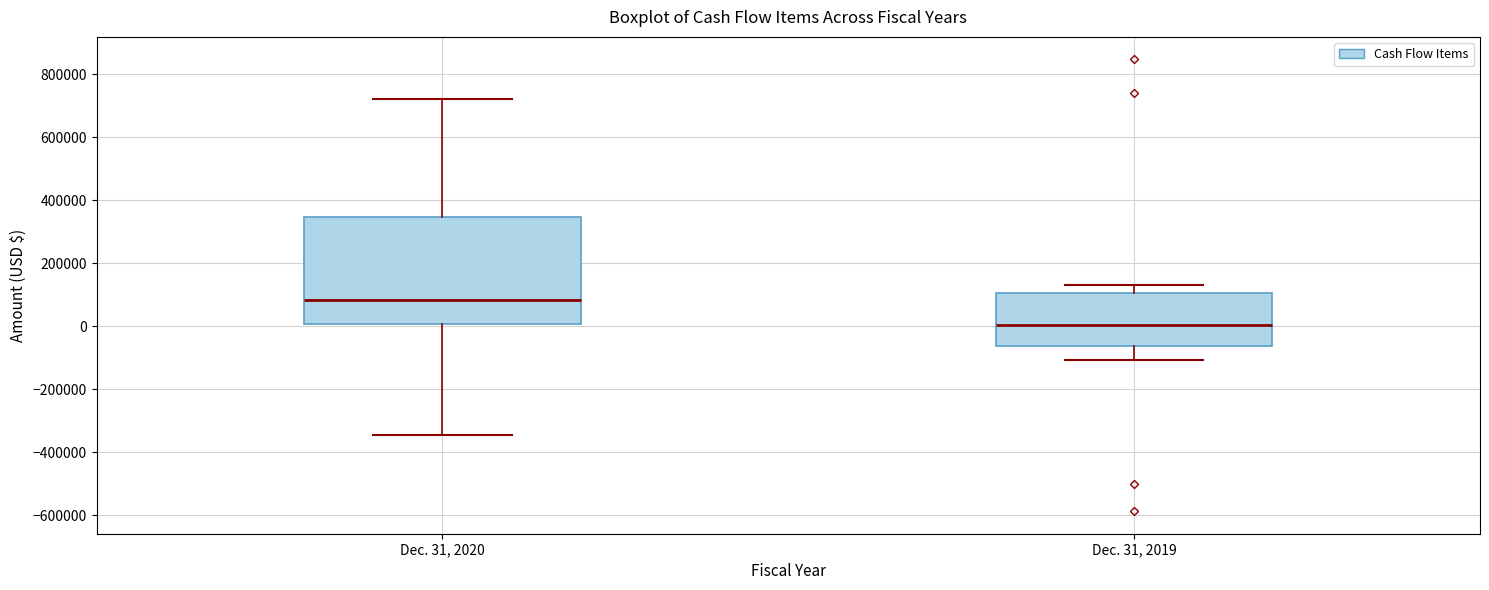

Comparing the boxes themselves (not the whiskers), which one is the tallest?

Dec. 31, 2020